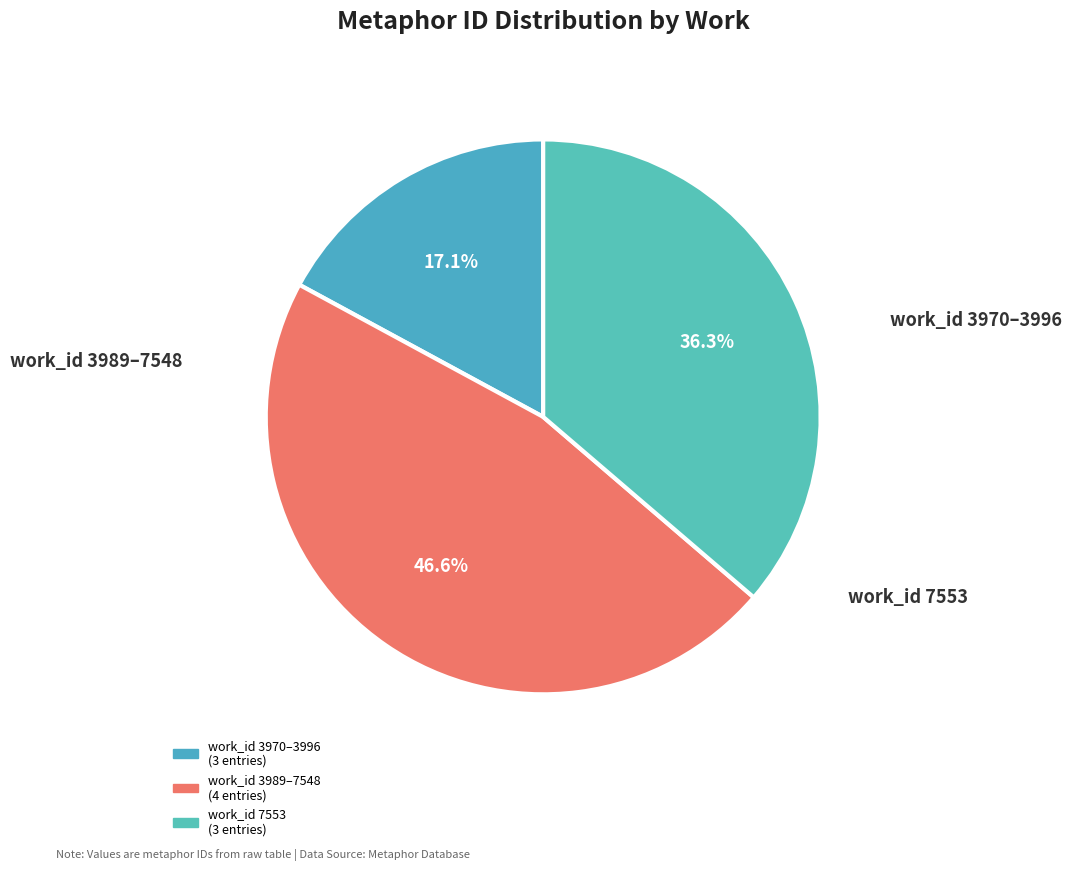

How many slices are in this pie chart?

3